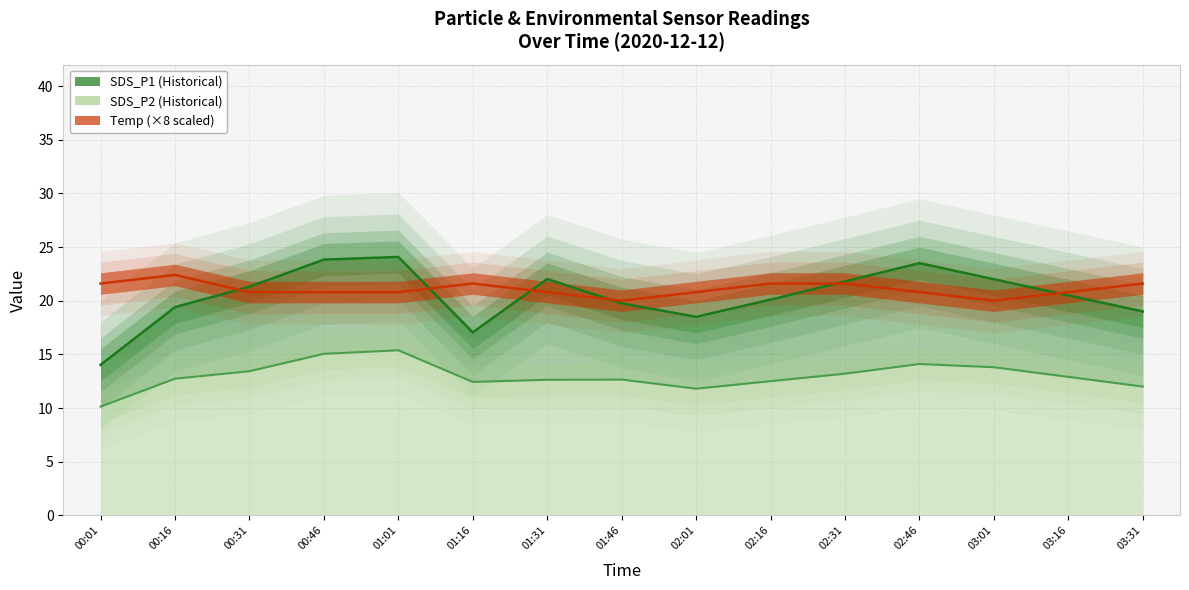

Reading left to right, extract all data points from this chart.

SDS_P1: 14.0	19.4	21.3	23.8	24.1	17.1	22.0	19.8	18.5	20.1	21.8	23.5	22.0	20.5	19.0
SDS_P2: 10.1	12.7	13.4	15.1	15.4	12.4	12.6	12.7	11.8	12.5	13.2	14.1	13.8	12.9	12.0
Temp: 21.6	22.4	20.8	20.8	20.8	21.6	20.8	20.0	20.8	21.6	21.6	20.8	20.0	20.8	21.6